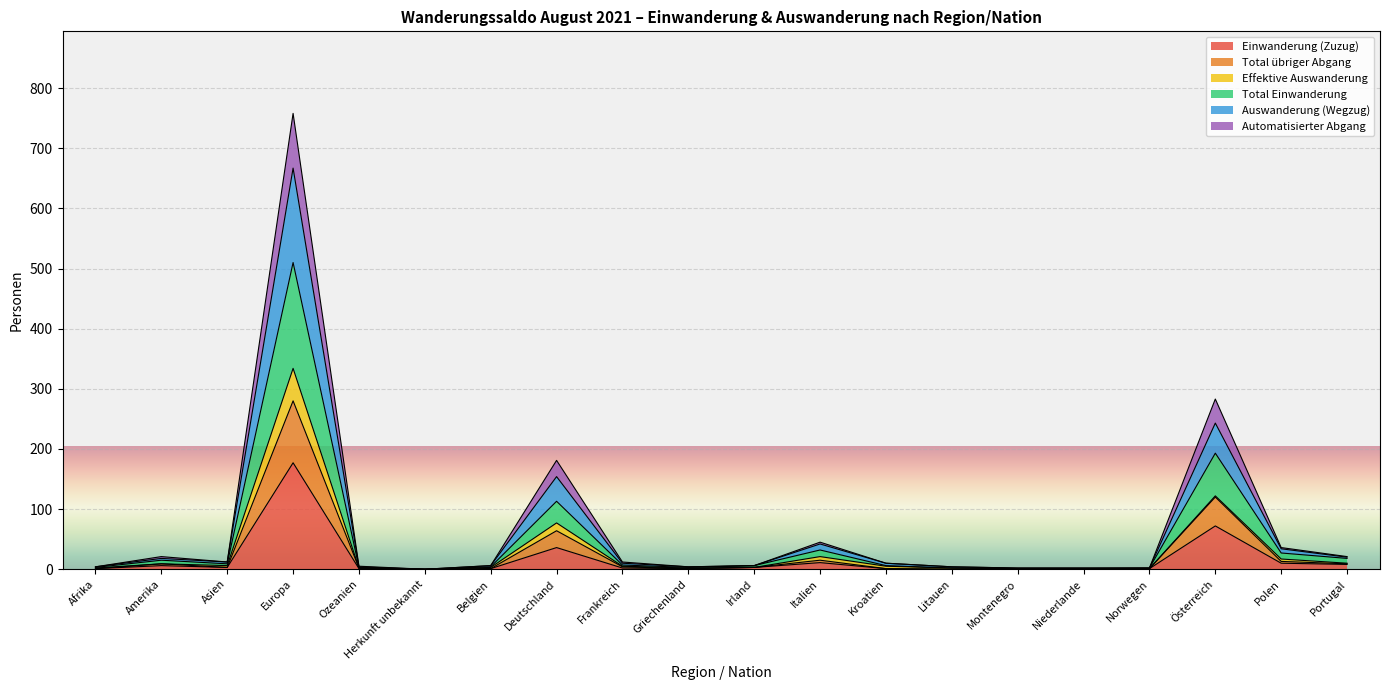

True or false: Total übriger Abgang and Total Einwanderung intersect in this chart.

False